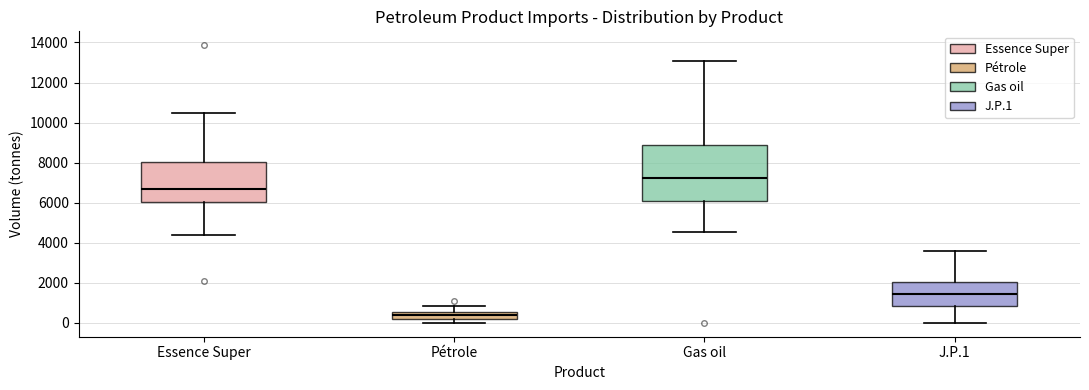

Comparing the boxes themselves (not the whiskers), which one is the tallest?

Gas oil